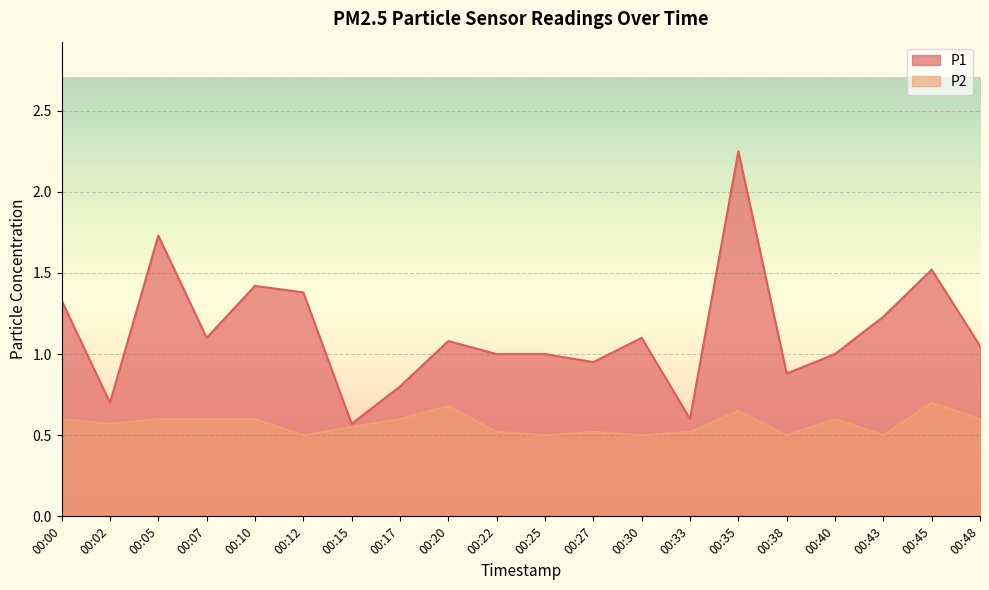

What are all the series names shown in the legend?

P1, P2